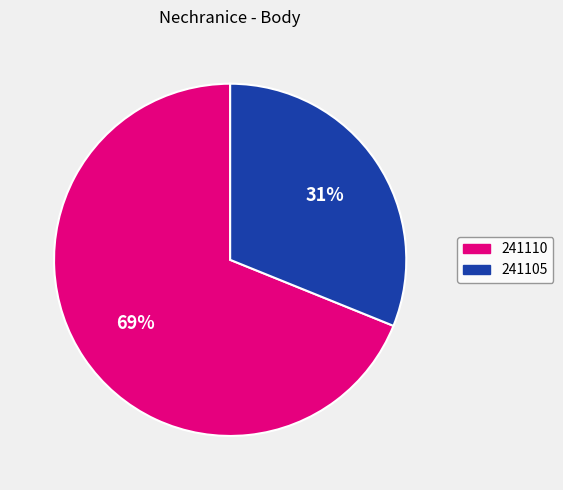

Count the number of slices in the pie.

2